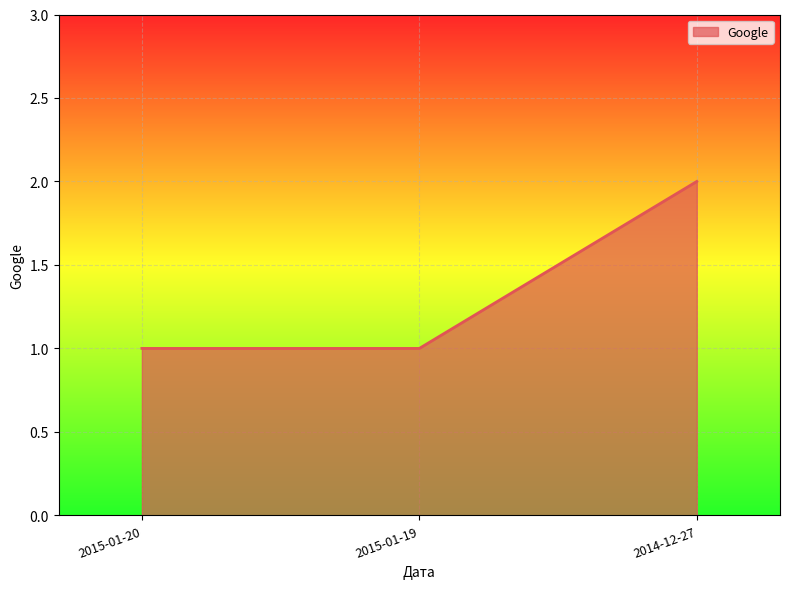

At which category does the chart reach its peak across all series?

2014-12-27